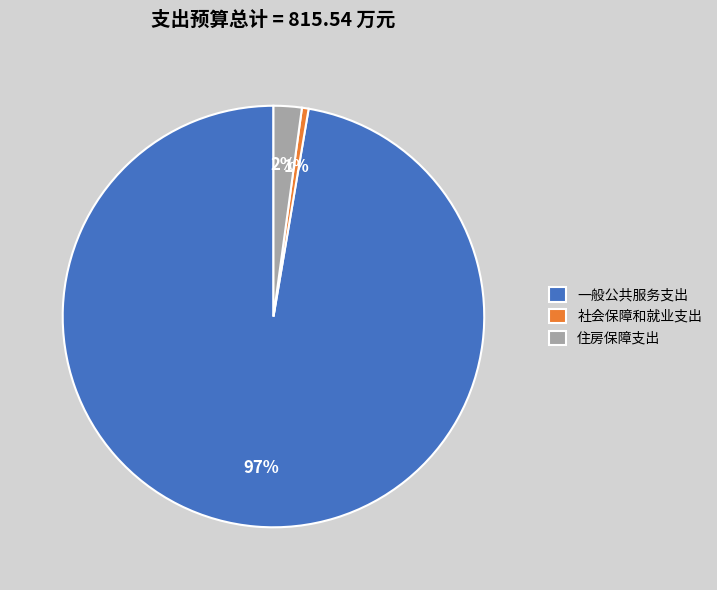

Which has a higher value, 社会保障和就业支出 or 住房保障支出?

住房保障支出